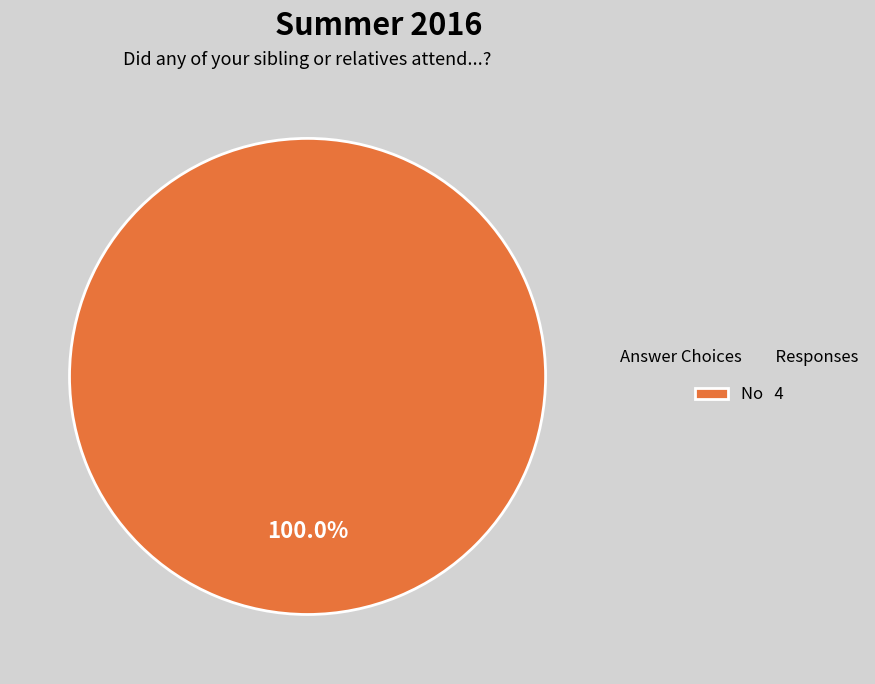

Rank the categories by value from lowest to highest.

No 4